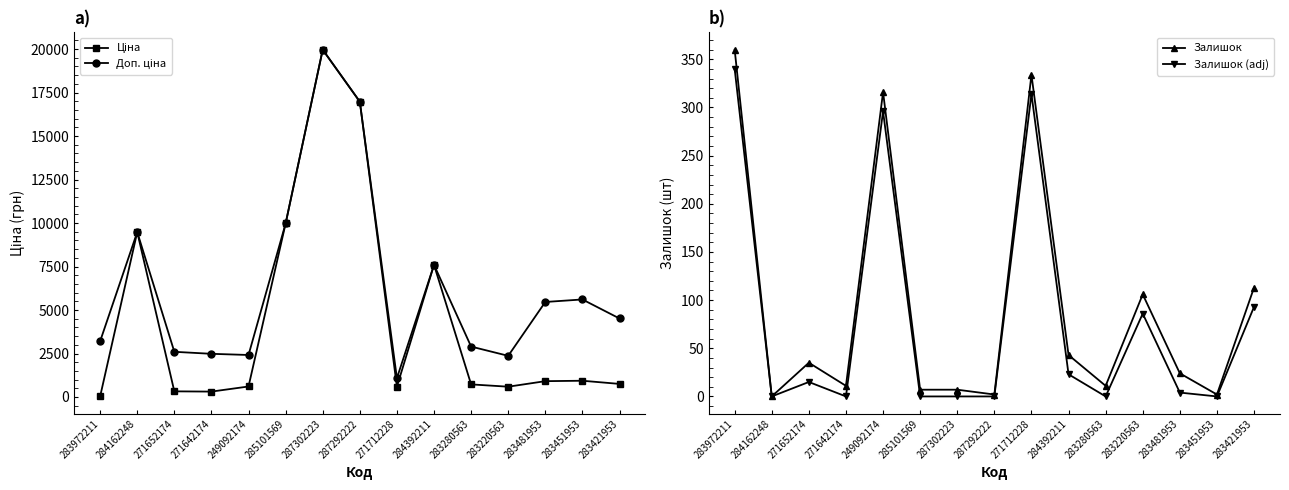

Which category has the lowest value in the Залишок series?

284162248